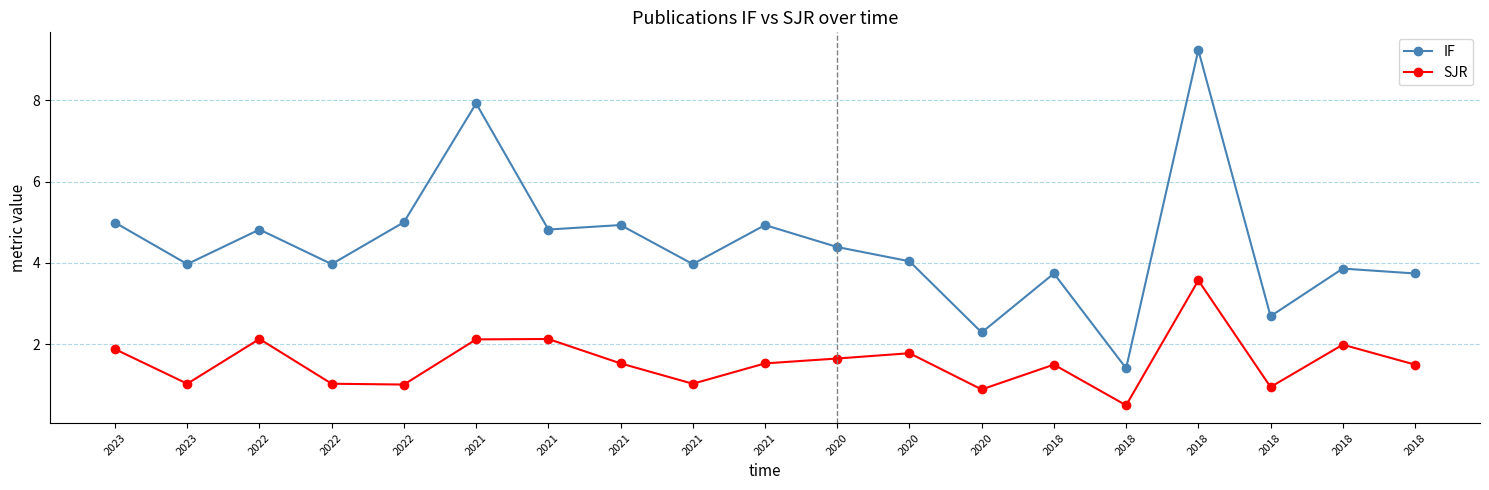

Reading left to right, list all the values displayed in this chart.

IF: 2023=5.0	2023=4.0	2022=4.8	2022=4.0	2022=5.0	2021=7.9	2021=4.8	2021=4.9	2021=4.0	2021=4.9	2020=4.4	2020=4.0	2020=2.3	2018=3.7	2018=1.4	2018=9.2	2018=2.7	2018=3.9	2018=3.7
SJR: 2023=1.9	2023=1.0	2022=2.1	2022=1.0	2022=1.0	2021=2.1	2021=2.1	2021=1.5	2021=1.0	2021=1.5	2020=1.6	2020=1.8	2020=0.9	2018=1.5	2018=0.5	2018=3.6	2018=0.9	2018=2.0	2018=1.5